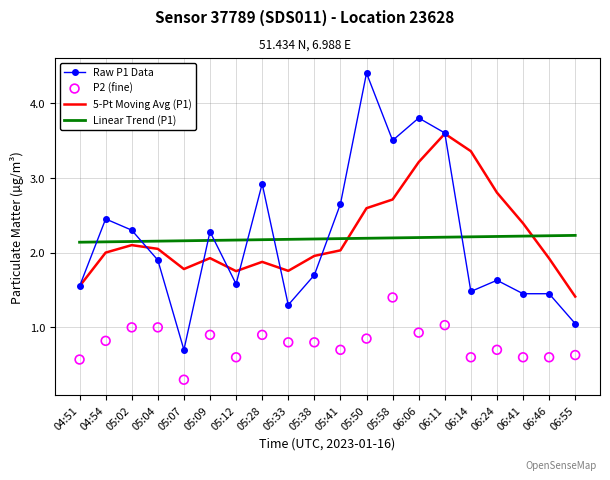

Is the value of 5-Pt Moving Avg (P1) at 06:06 greater than the value of P2 (fine) at 04:54?

Yes